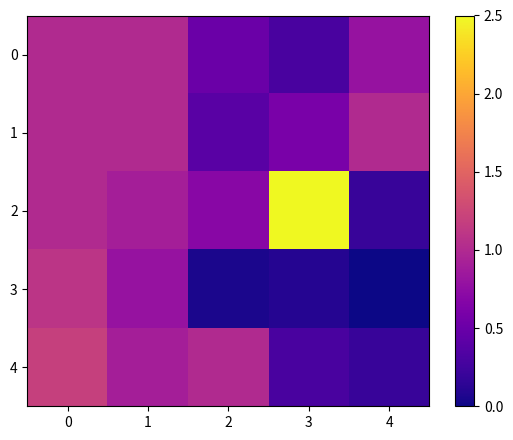

What is the total value across all series at 3?

3.8